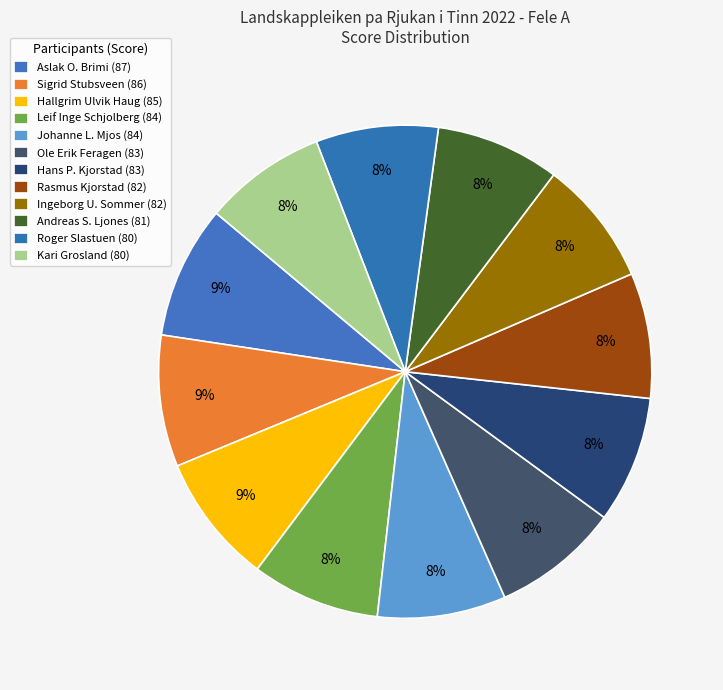

Is there a majority slice in this chart?

No